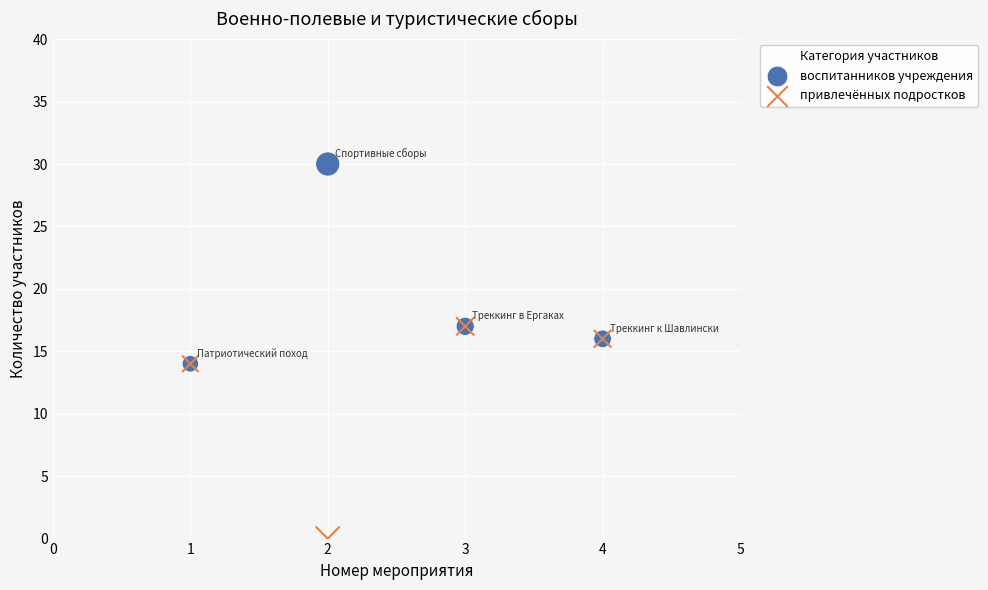

What are all the series names shown in the legend?

воспитанников учреждения, привлечённых подростков